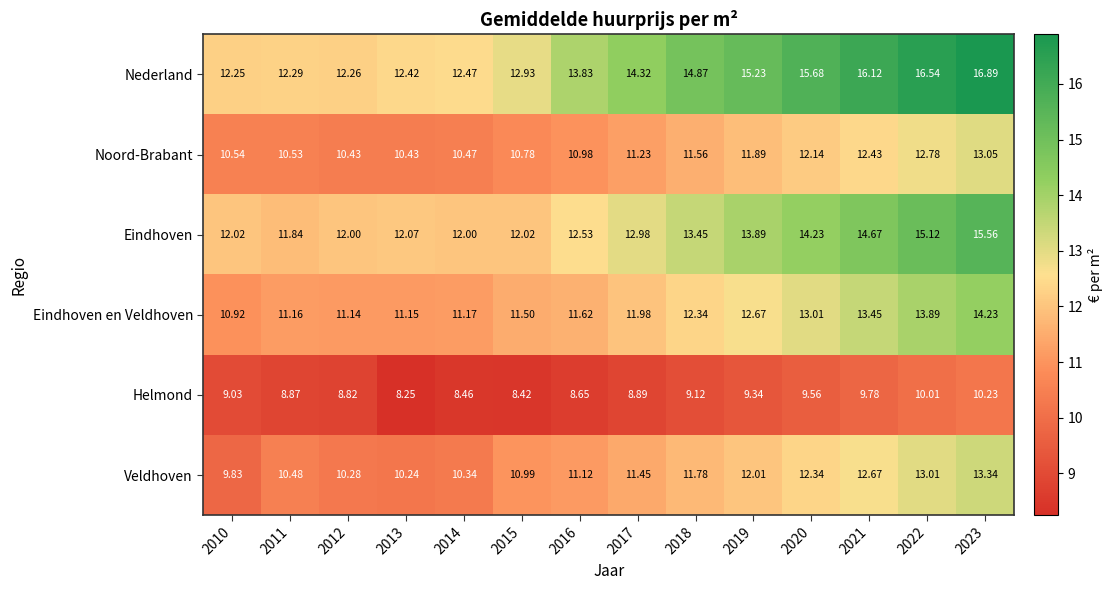

List the series in order of their peak value, highest first.

Nederland, Eindhoven, Eindhoven en Veldhoven, Veldhoven, Noord-Brabant, Helmond